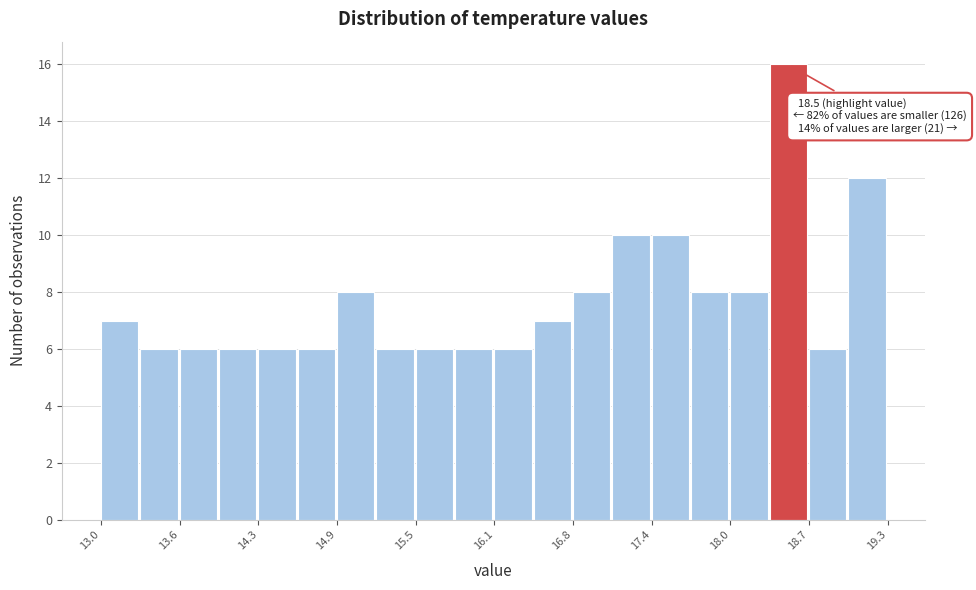

Around what value on the x-axis is the tallest bar? Give the approximate position of its centre, as read against the axis.

18.5